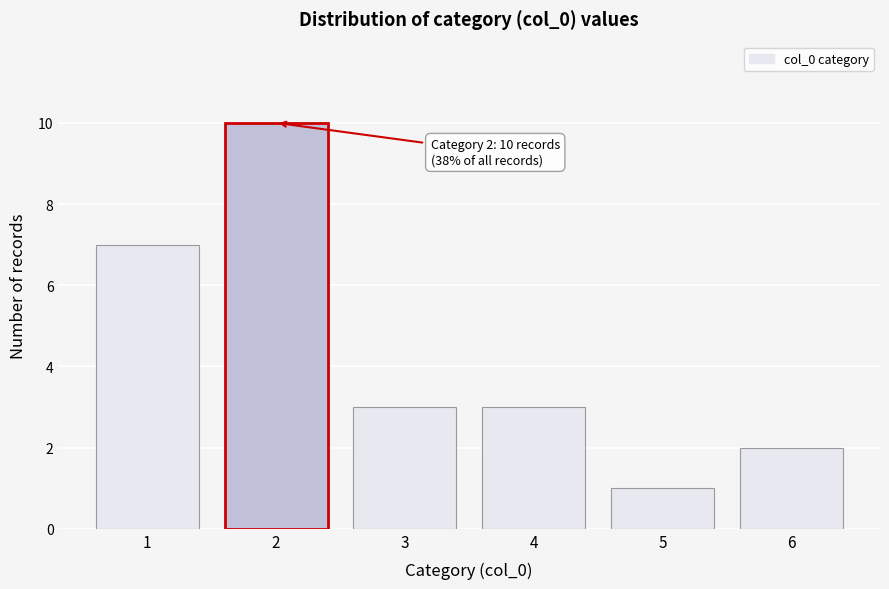

Reading left to right, extract all data points from this chart.

1=7	2=10	3=3	4=3	5=1	6=2